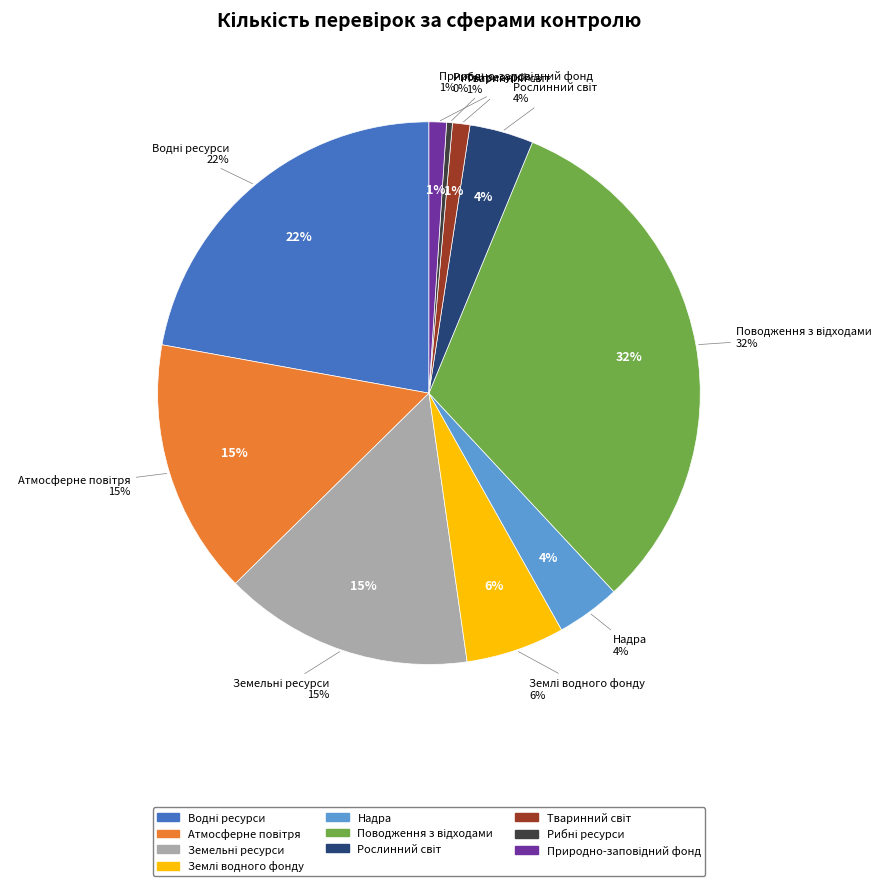

To the nearest percent, what percentage of the pie is Атмосферне повітря?

15%